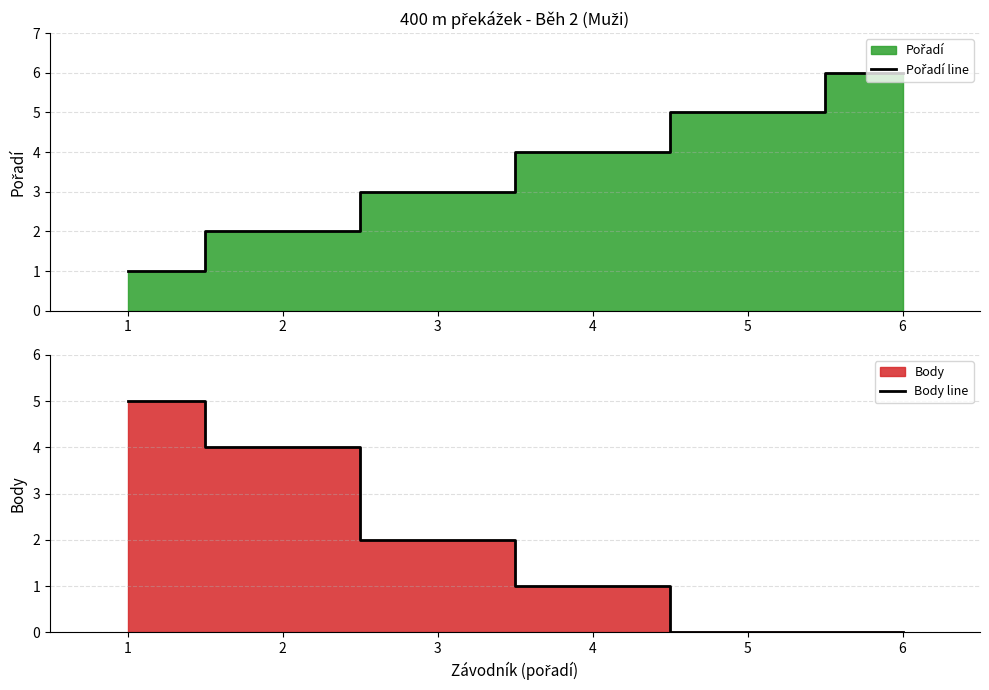

Count the number of data series in this chart.

2